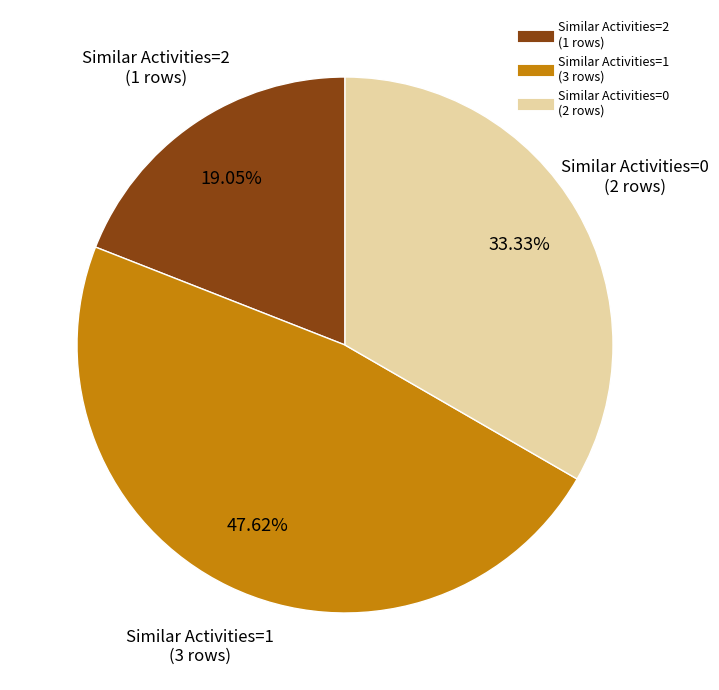

Is there any slice that represents more than half of the pie?

No